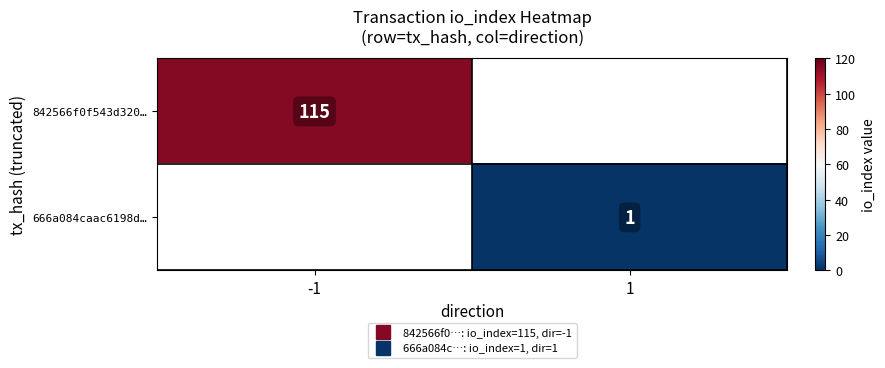

Is it true that 666a084caac6198d… equals 1.0 at 1?

True